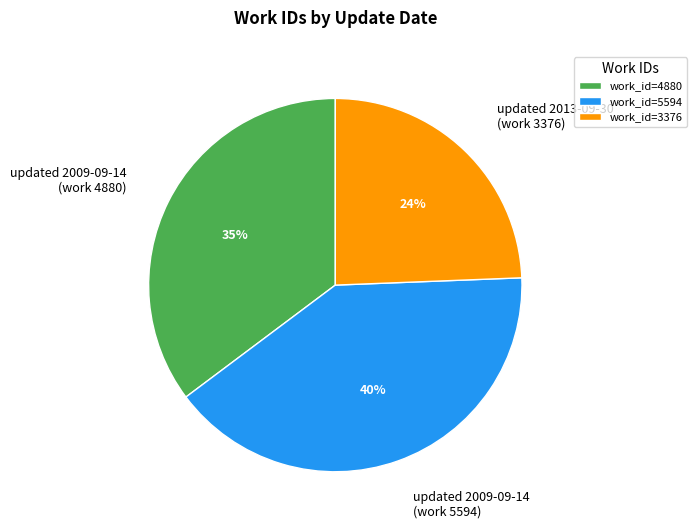

To the nearest percent, what is the difference between the largest and smallest slice percentages?

16%